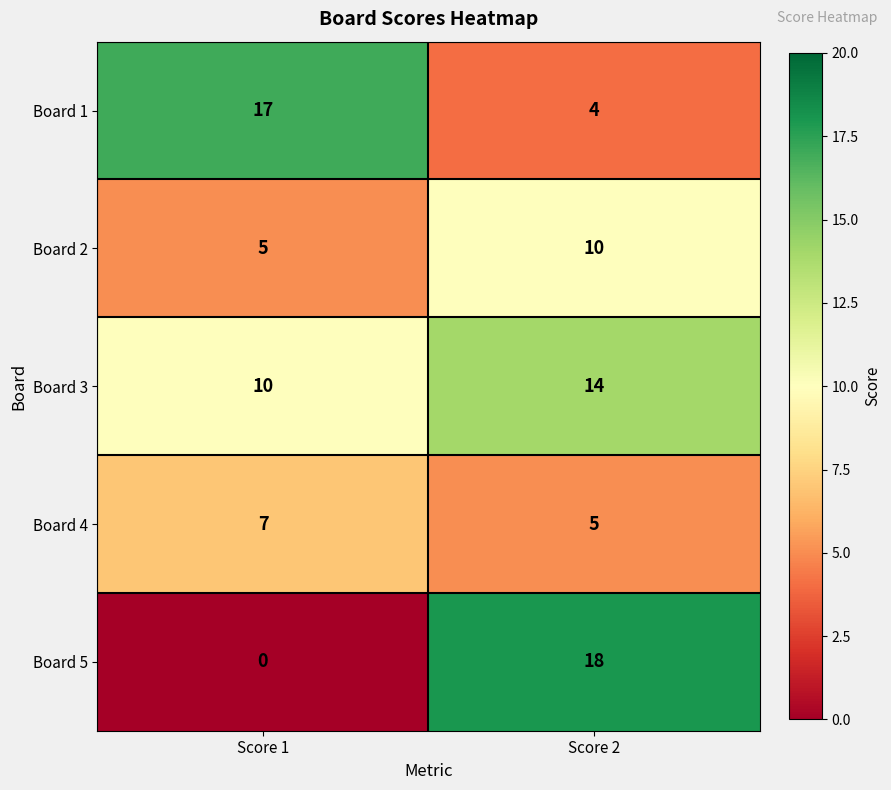

What is the sum of the Board 5 values at Score 1 and Score 2?

18